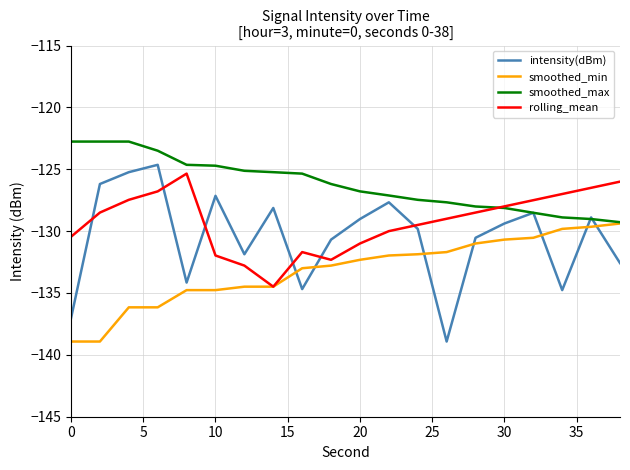

What is the lowest value of the smoothed_max series?

-129.3